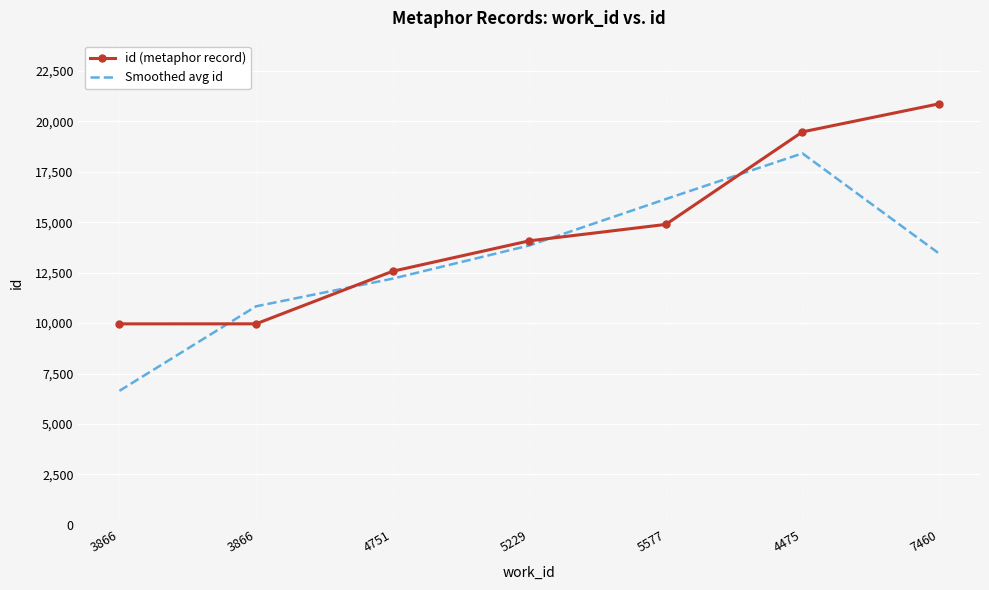

Which series changed the most between 5229 and 4475?

id (metaphor record)